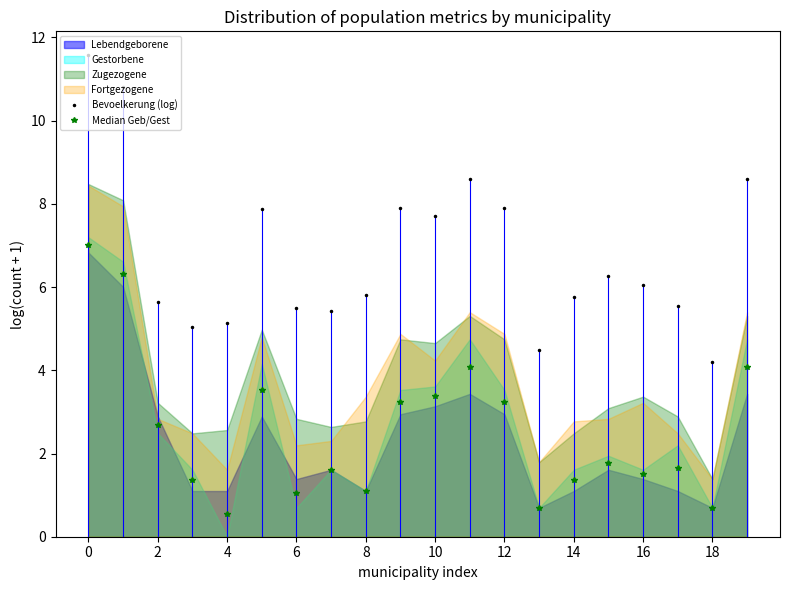

True or false: Median Geb/Gest and Bevoelkerung (log) cross at least once.

False